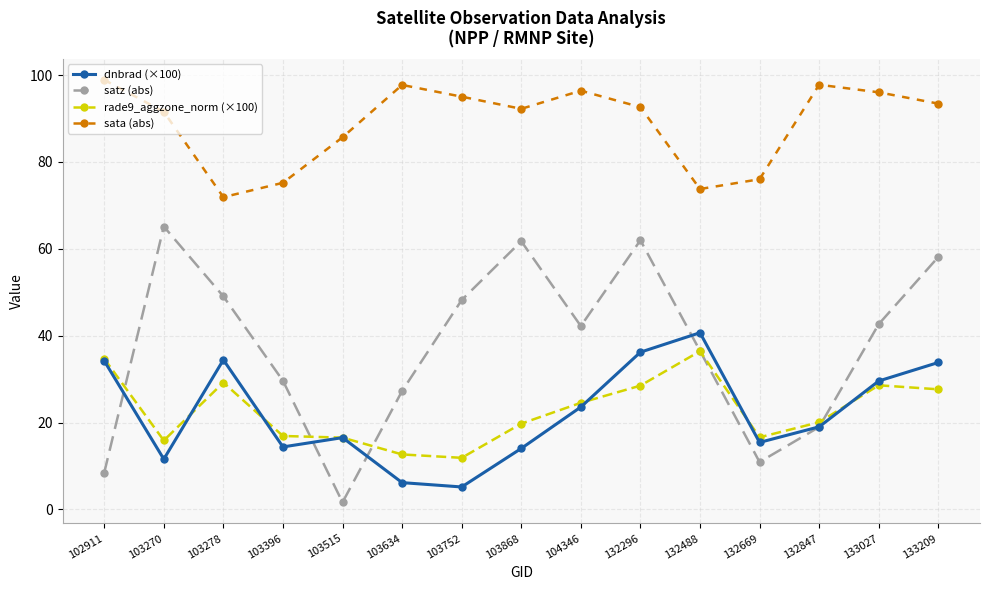

How many series are shown in this chart?

4